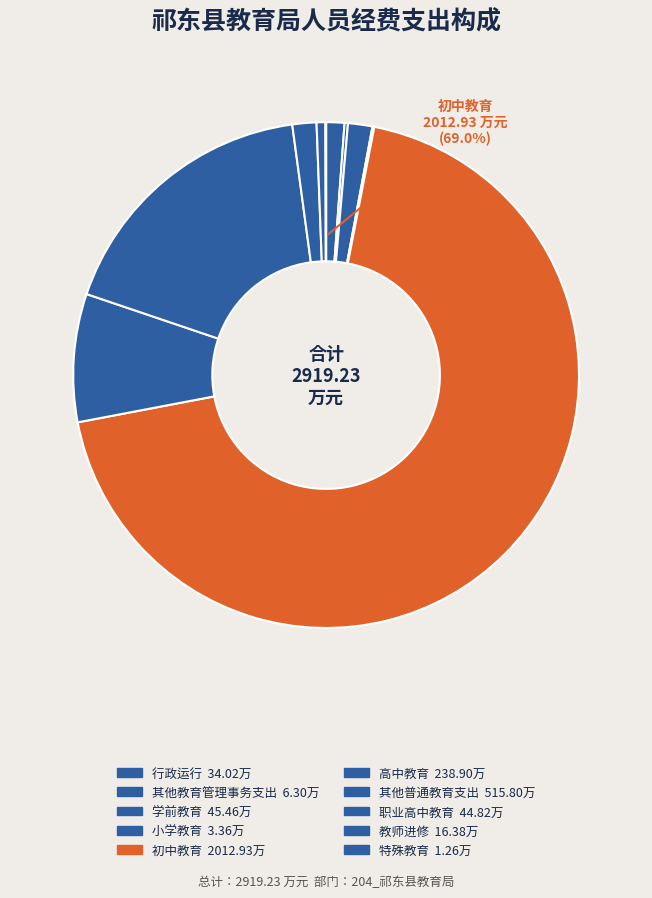

Rank the categories by value from lowest to highest.

特殊教育, 小学教育, 其他教育管理事务支出, 教师进修, 行政运行, 职业高中教育, 学前教育, 高中教育, 其他普通教育支出, 初中教育